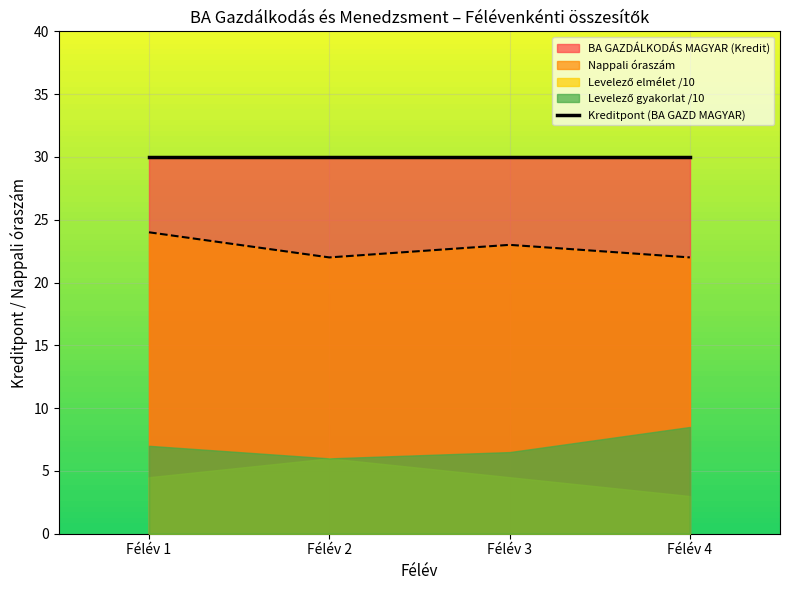

True or false: Nappali óraszám and Kreditpont (BA GAZD MAGYAR) cross at least once.

False